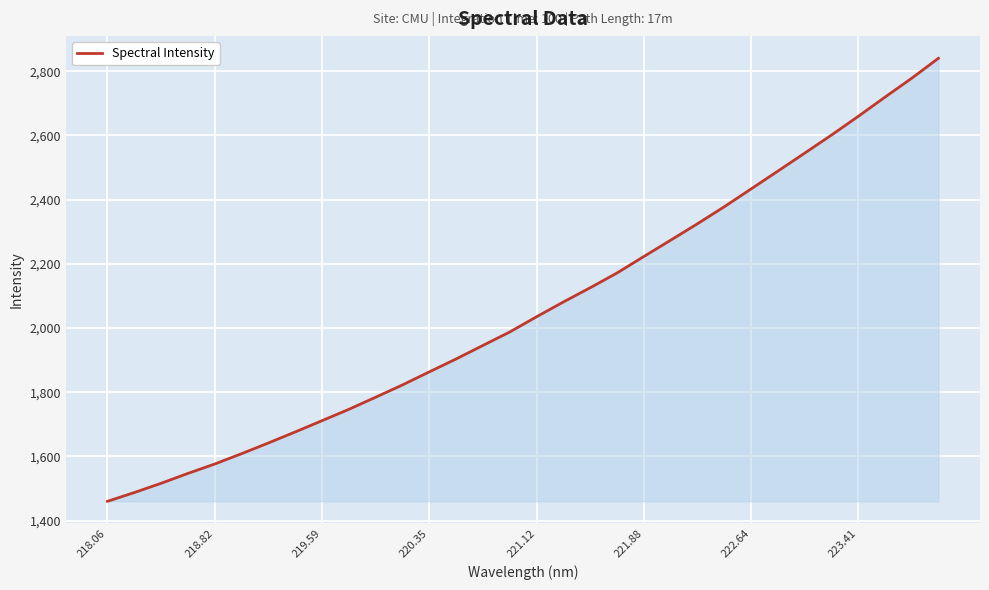

What is the difference between the maximum and minimum values?

1380.4